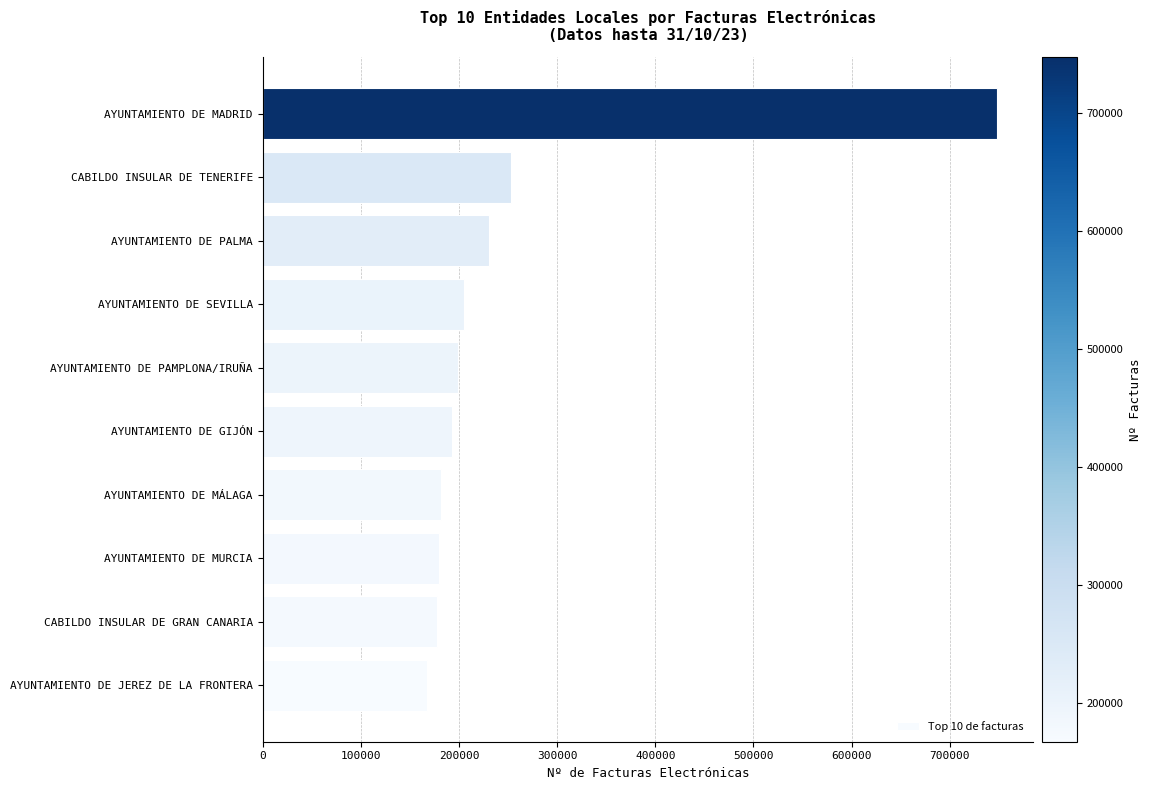

Does the chart contain stacked bars?

No